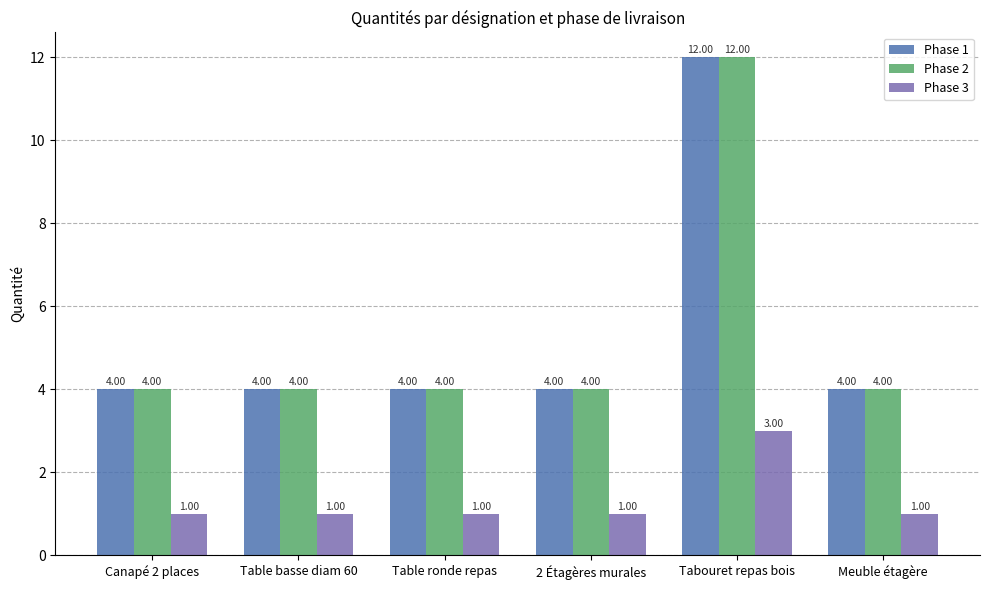

What is the difference between the maximum and minimum values in the Phase 3 series?

2